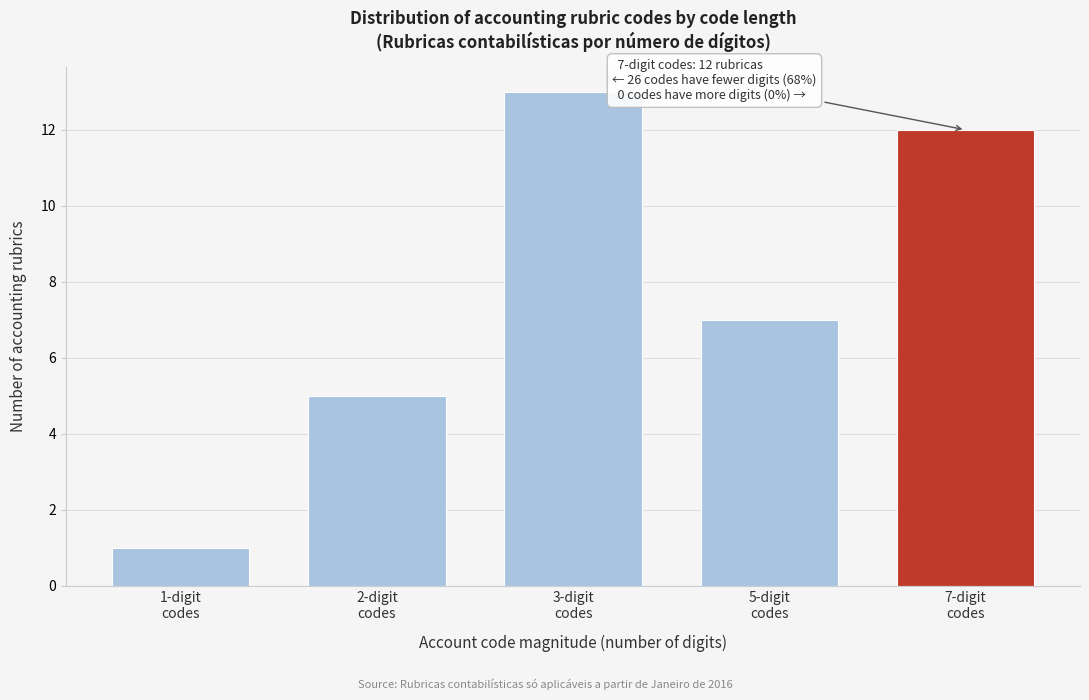

Reading left to right, extract all data points from this chart.

1	5	13	7	12